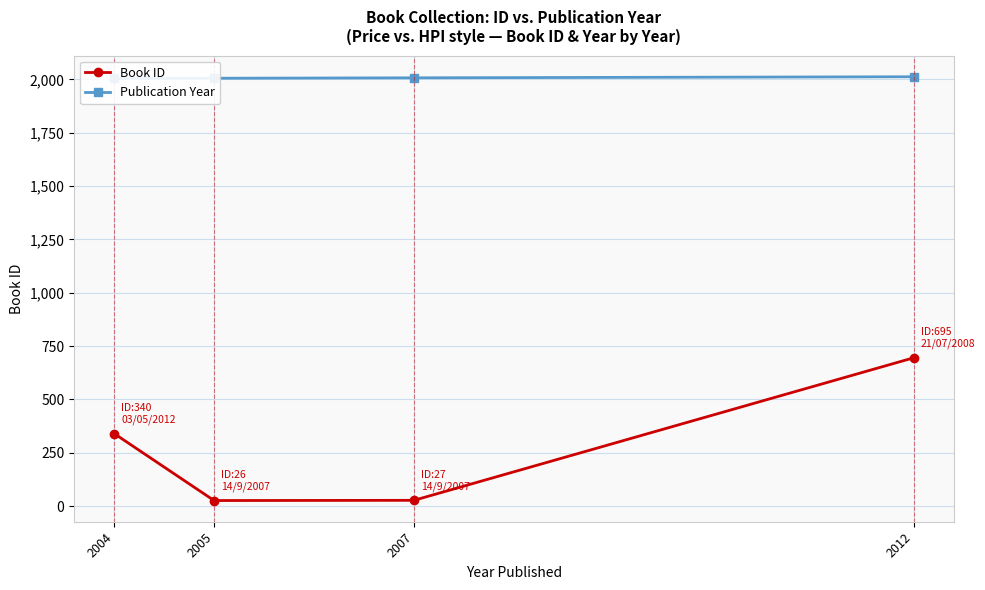

The value of Book ID at 2007 is 16. True or false?

False